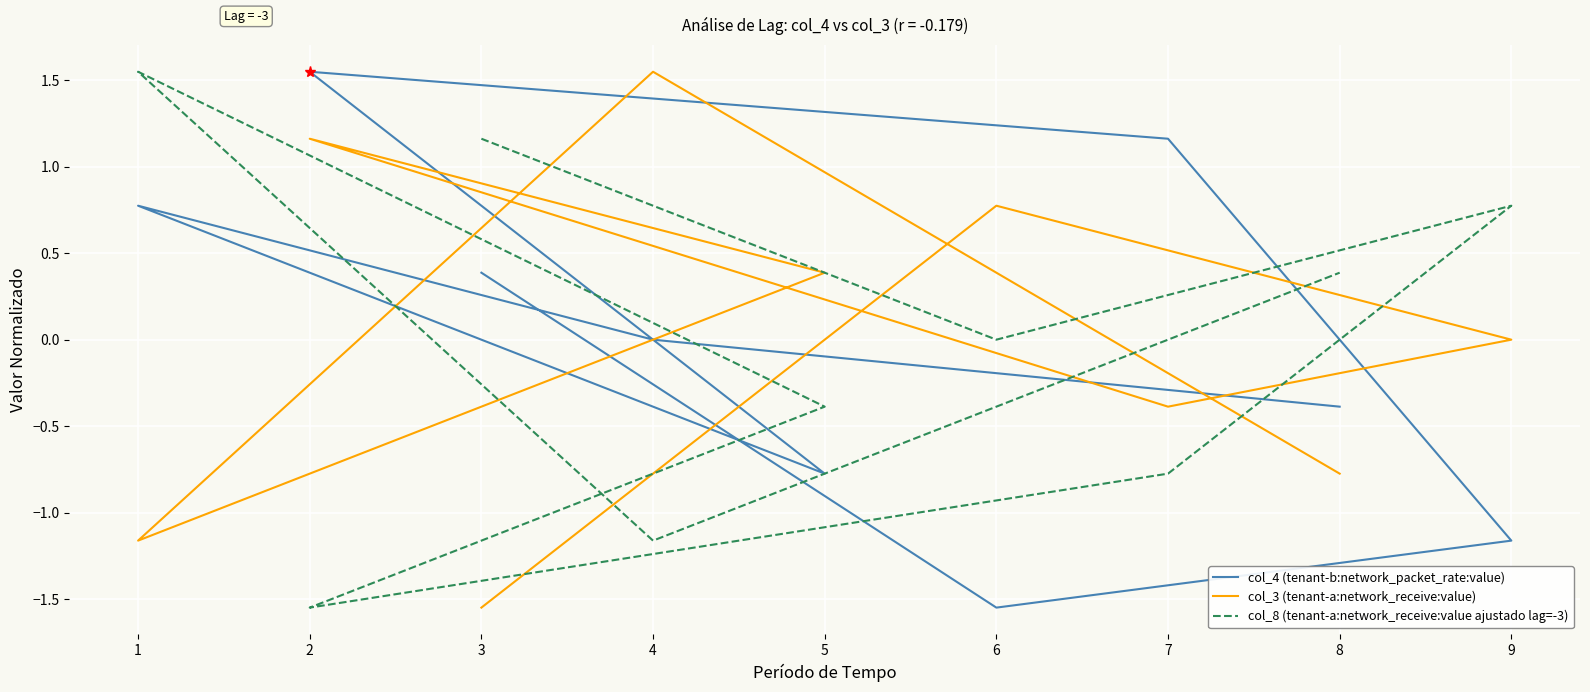

What is the lowest value of the col_3 (tenant-a:network_receive:value) series?

-1.5